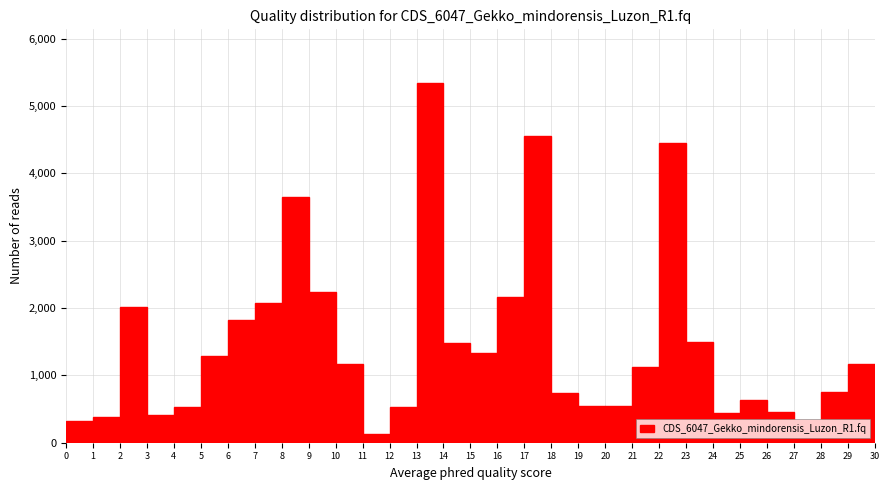

Reading left to right, list every bar in this chart as the range it spans on the x-axis followed by its height. The values are not printed on the chart, so give them approximately, as read against the axis.

0 to 1: 300
1 to 2: 400
2 to 3: 2000
3 to 4: 400
4 to 5: 500
5 to 6: 1300
6 to 7: 1800
7 to 8: 2100
8 to 9: 3600
9 to 10: 2200
10 to 11: 1200
11 to 12: 100
12 to 13: 500
13 to 14: 5300
14 to 15: 1500
15 to 16: 1300
16 to 17: 2200
17 to 18: 4600
18 to 19: 700
19 to 20: 500
20 to 21: 500
21 to 22: 1100
22 to 23: 4500
23 to 24: 1500
24 to 25: 400
25 to 26: 600
26 to 27: 500
27 to 28: 300
28 to 29: 800
29 to 30: 1200